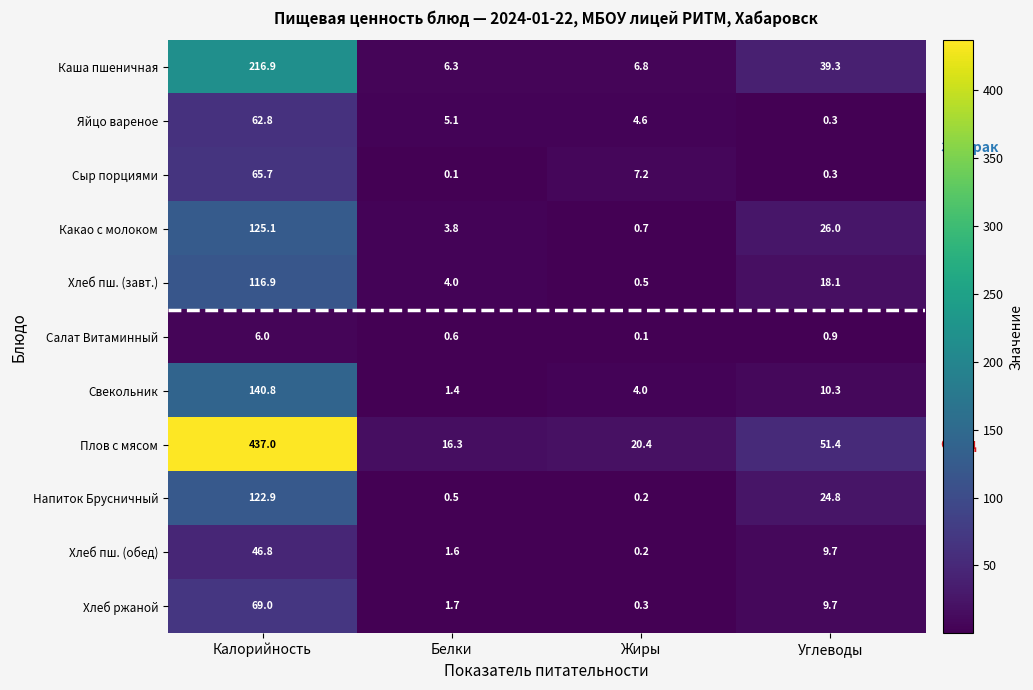

Read the Сыр порциями value at Калорийность.

65.7